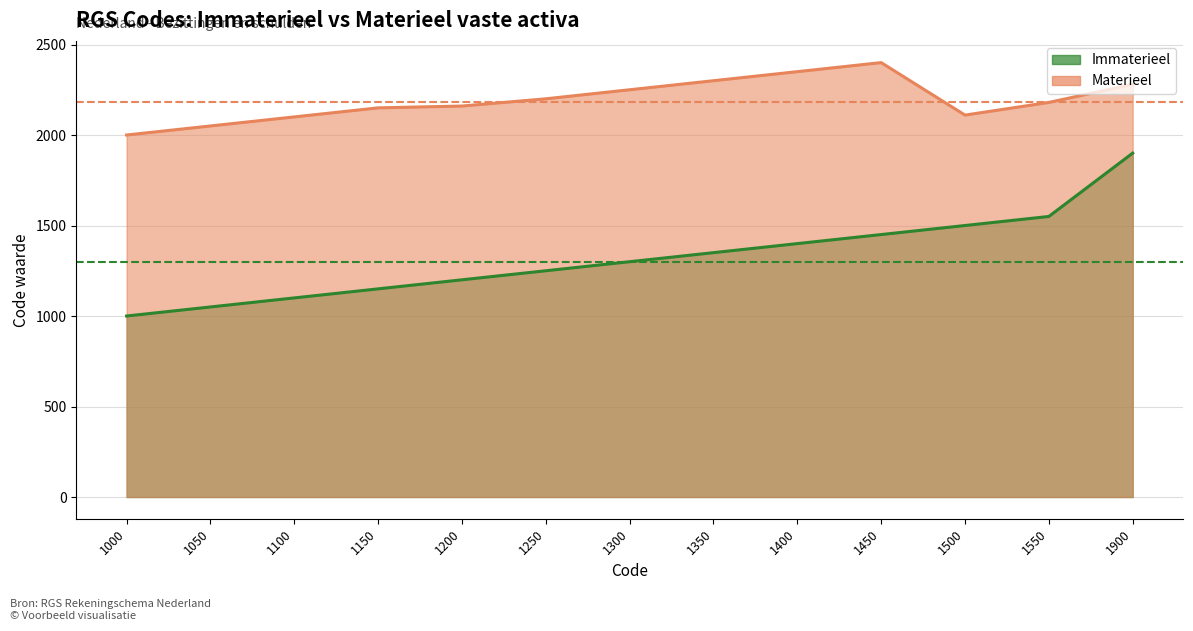

What is the difference between the maximum and minimum values in the Materieel series?

400